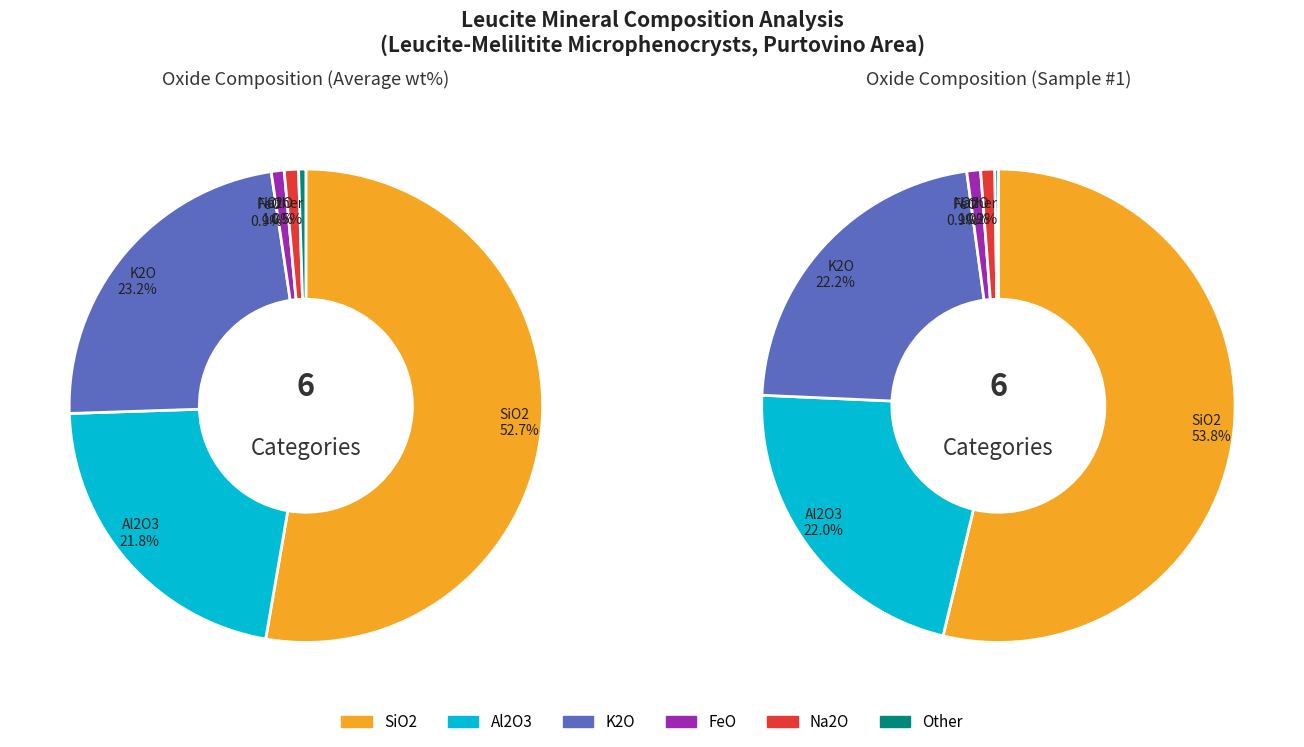

To the nearest percent, what percentage of the pie is SiO2?

53%